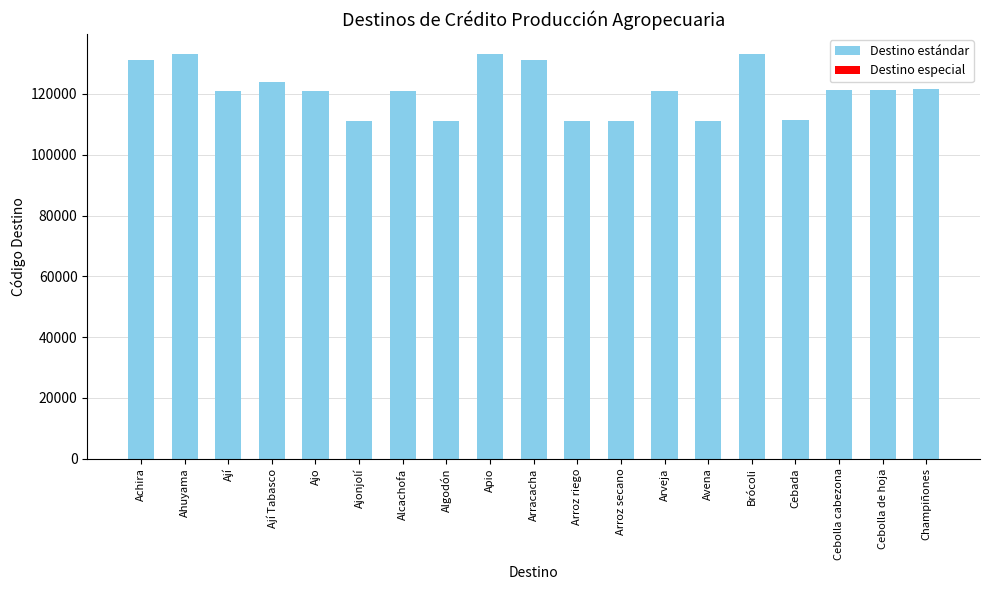

At which label does the data first exceed 121090?

Achira